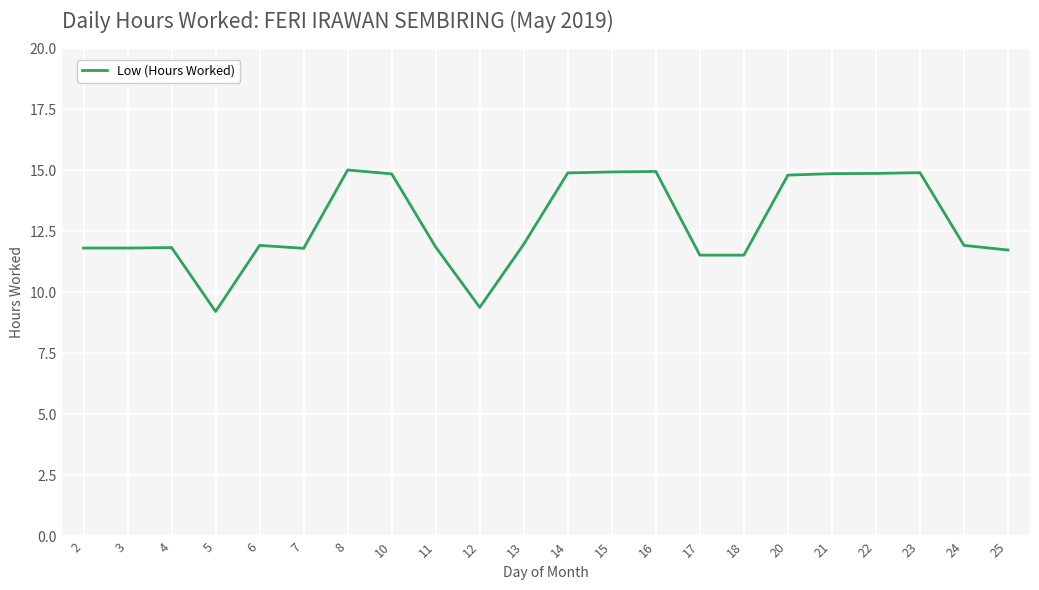

The chart shows a value of 11.8 at 7. True or false?

True